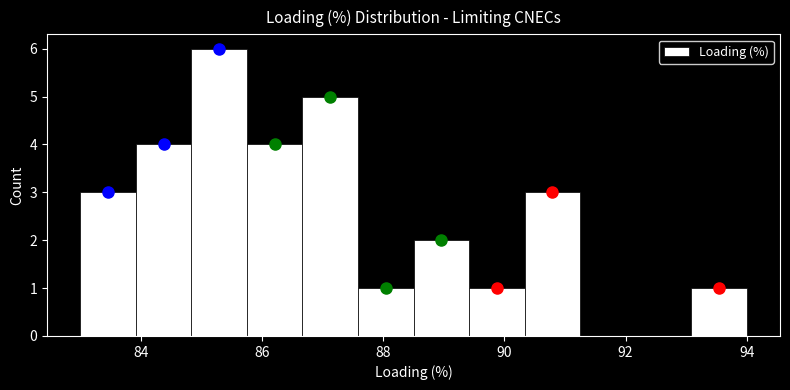

Reading left to right, transcribe this chart: for each bar, give the range it covers on the x-axis and its height. Neither the bar edges nor the heights are printed on the chart, so give them approximately, as read against the axes.

83.0 to 84.0: 3
84.0 to 84.8: 4
84.8 to 85.8: 6
85.8 to 86.6: 4
86.6 to 87.6: 5
87.6 to 88.6: 1
88.6 to 89.4: 2
89.4 to 90.4: 1
90.4 to 91.2: 3
91.2 to 92.2: 0
92.2 to 93.0: 0
93.0 to 94.0: 1